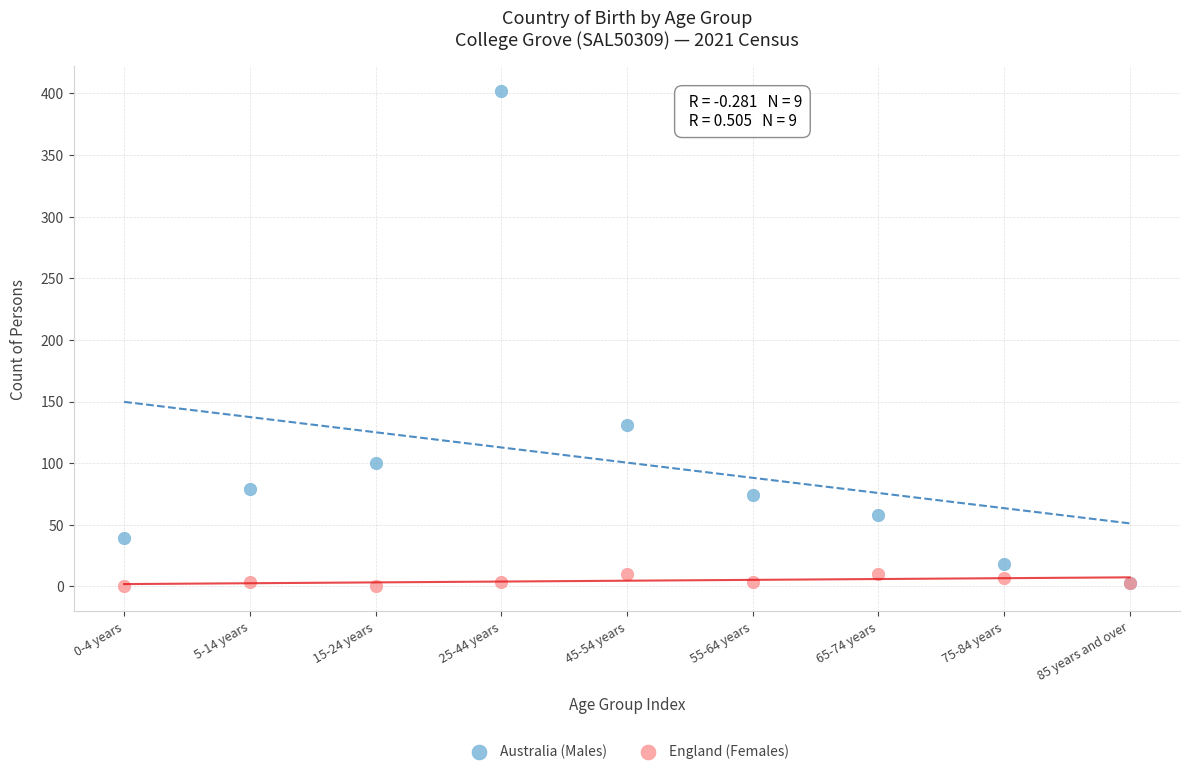

Which series has the largest Y range (max minus min)?

Australia (Males)